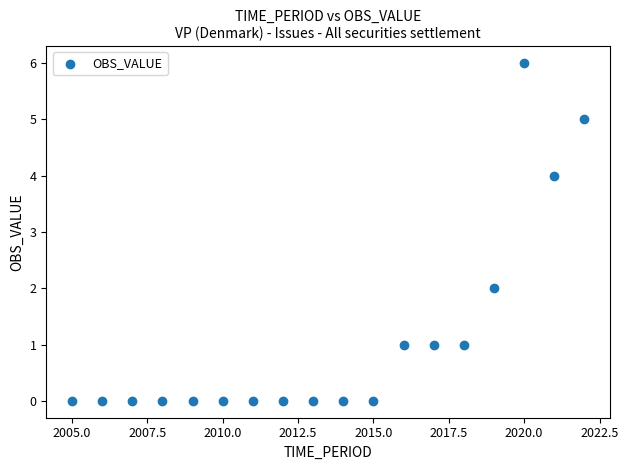

What is the range of Y values (max minus min)?

6